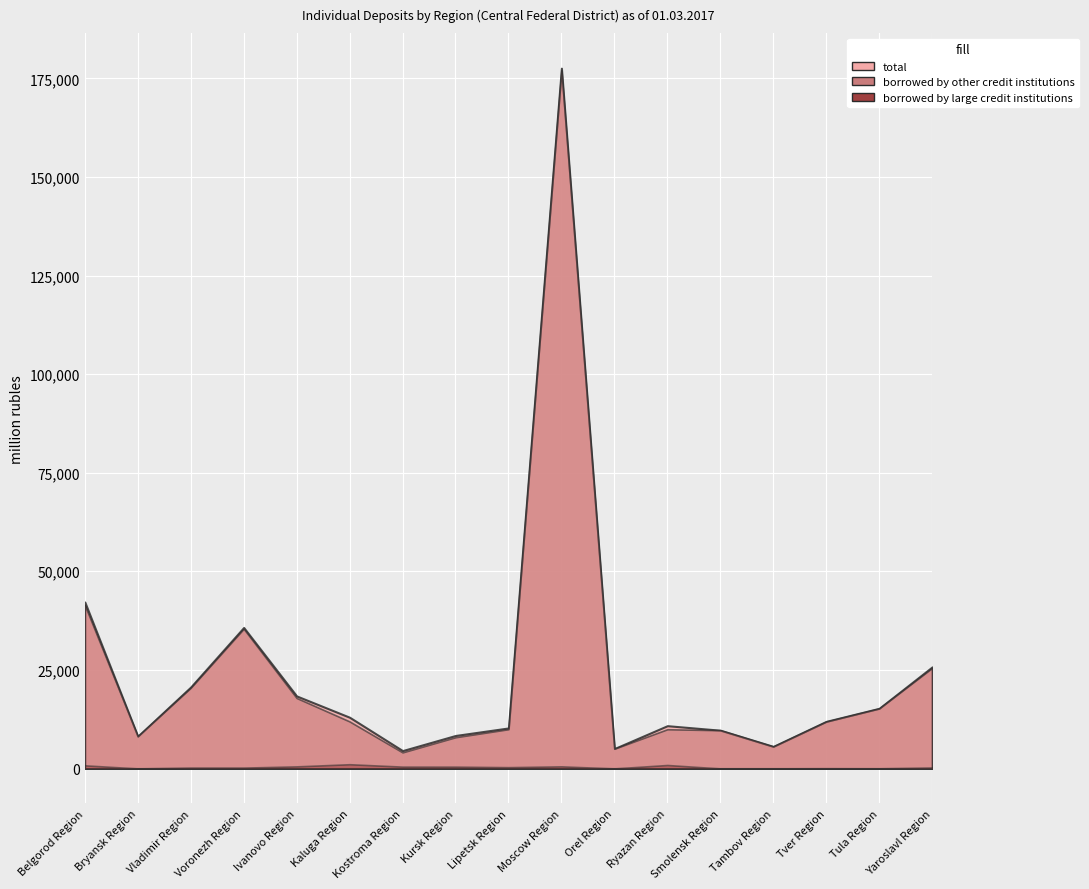

True or false: borrowed by large credit institutions has a value of 44 at Tver Region.

True